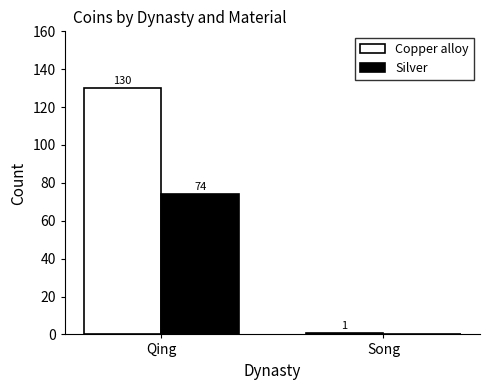

What is the difference between the Silver values at Song and Qing?

74